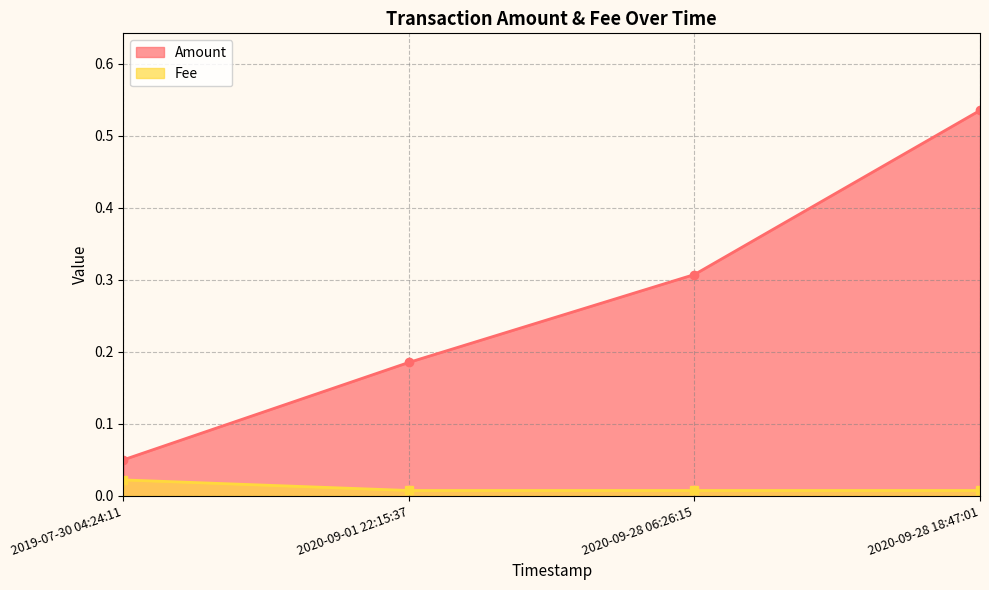

Where is Fee nearest to the value 0?

2020-09-01 22:15:37